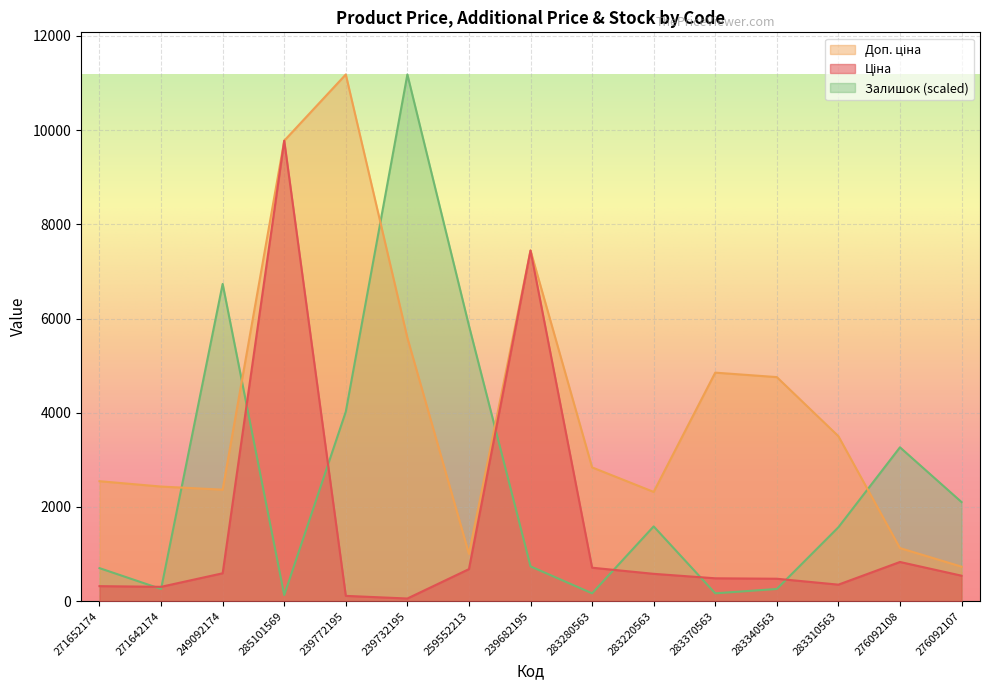

Rank the series at 239772195 from highest to lowest value.

Доп. ціна, Залишок, Ціна